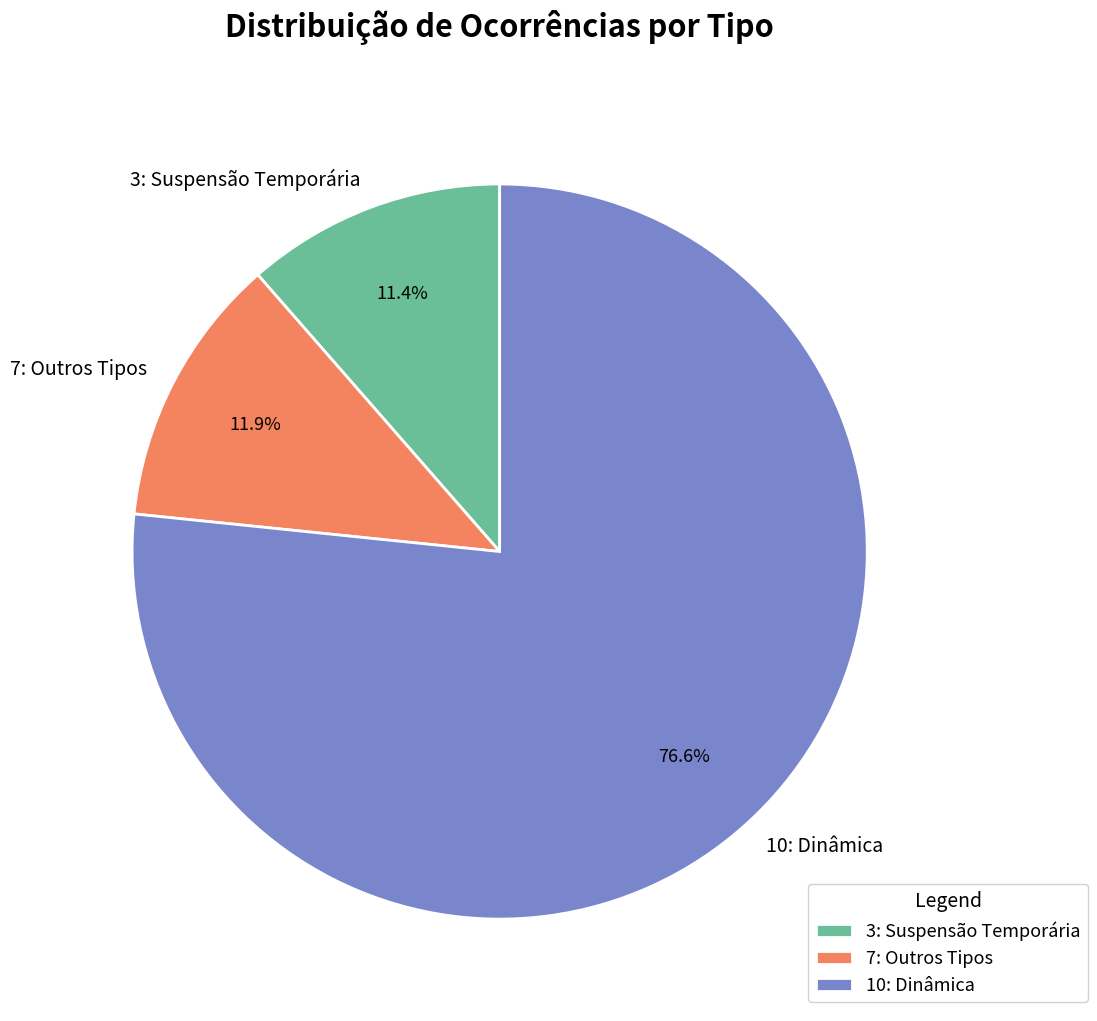

Which category has the biggest portion of the pie?

10: Dinâmica